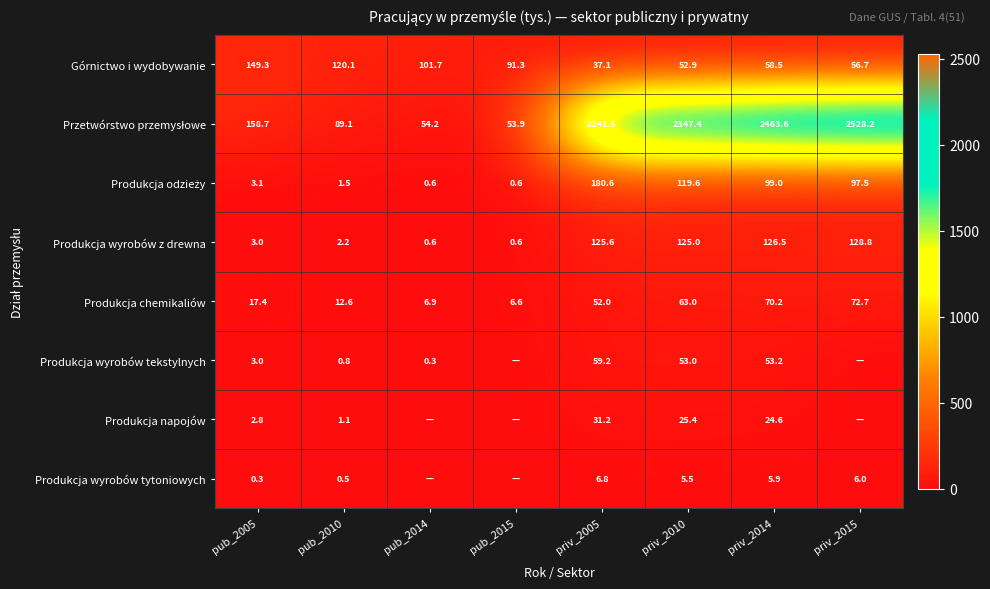

What is the approximate value of Górnictwo i wydobywanie at pub_2014?

101.7